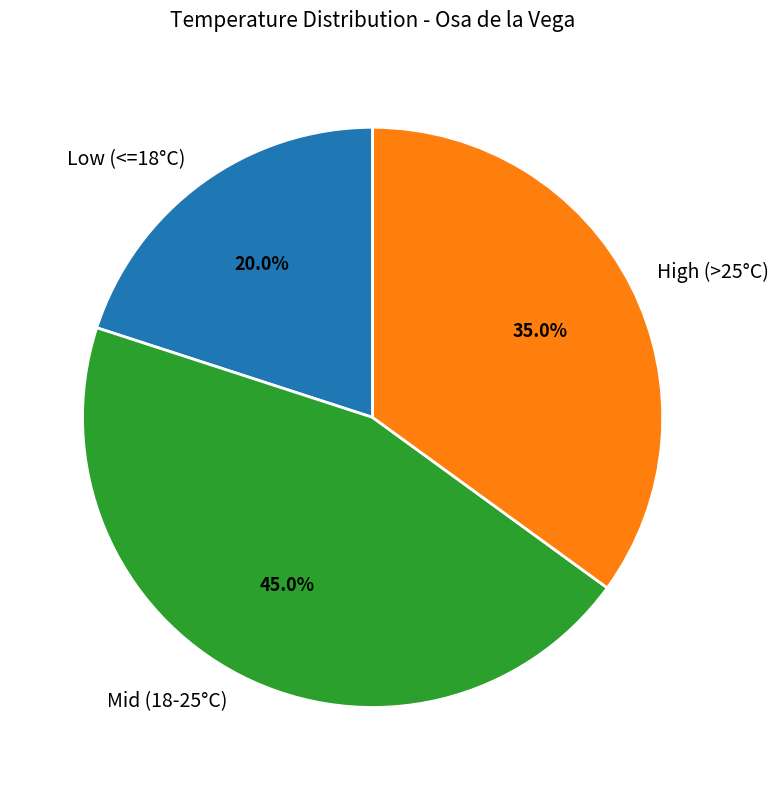

Does Low (<=18°C) account for over 50% of the chart?

No